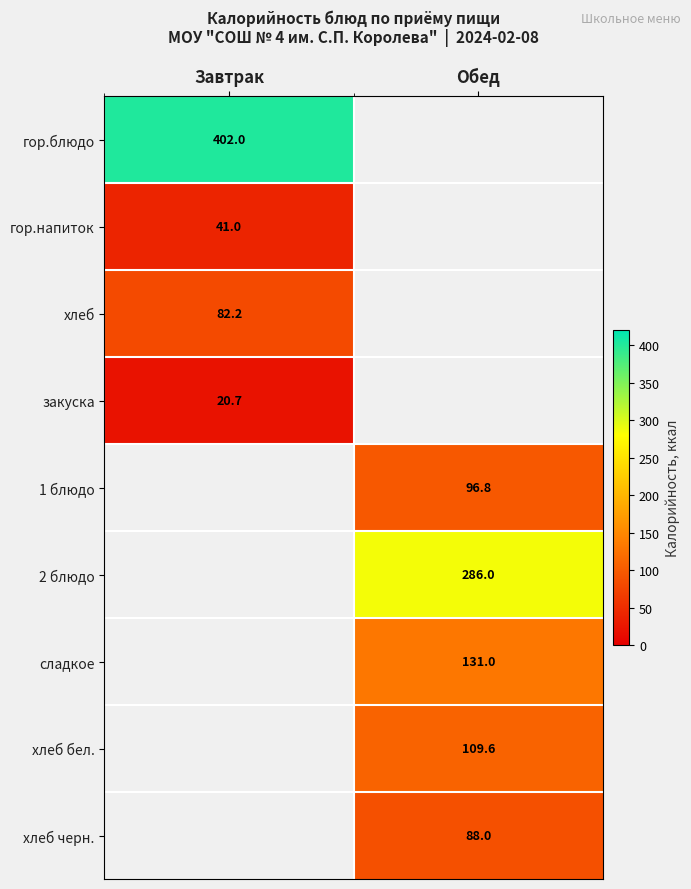

At how many categories does at least one series exceed 199?

2